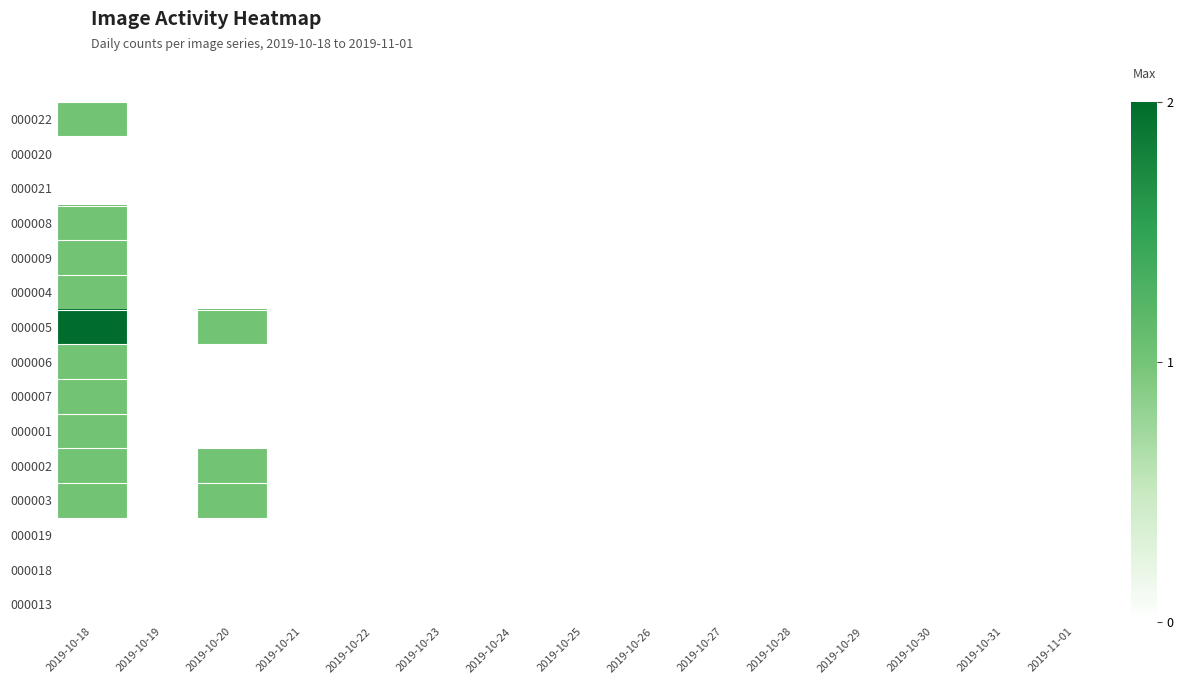

Between 2019-10-18 and 2019-11-01, which is larger?

2019-10-18